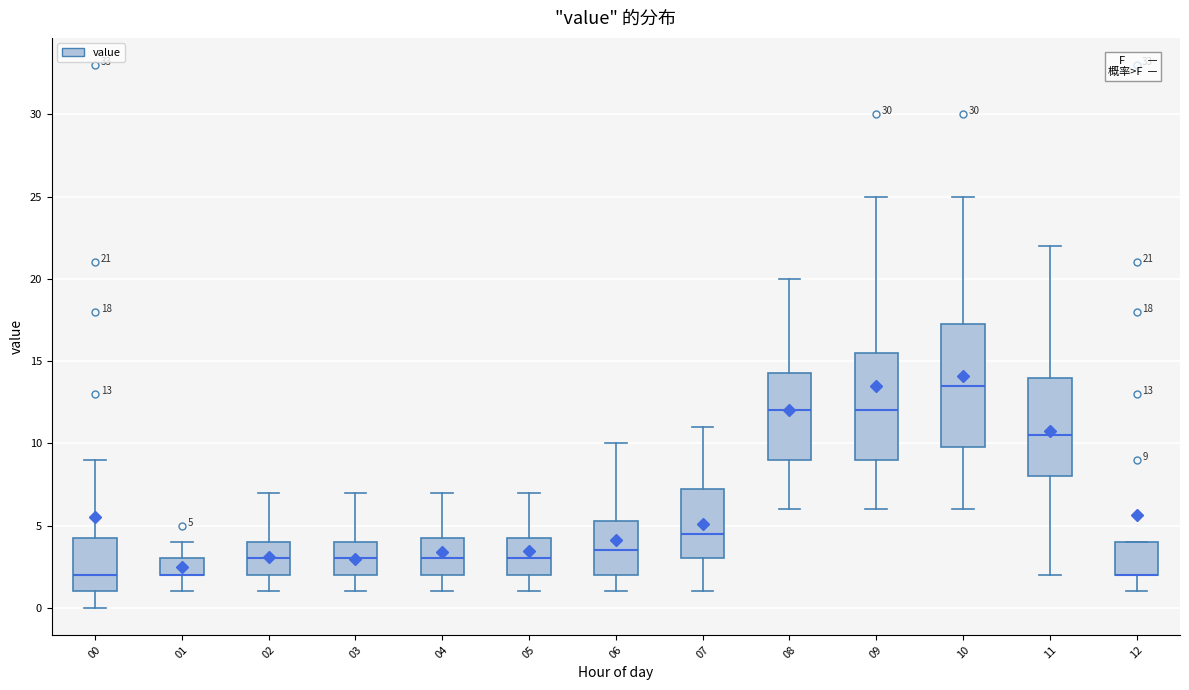

Which box is the tallest, from its lower edge to its upper edge?

10